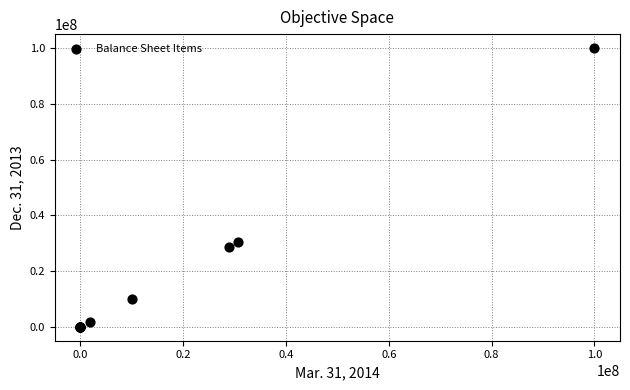

What Y value in the scatter plot is closest to 50000000?

30539000.0